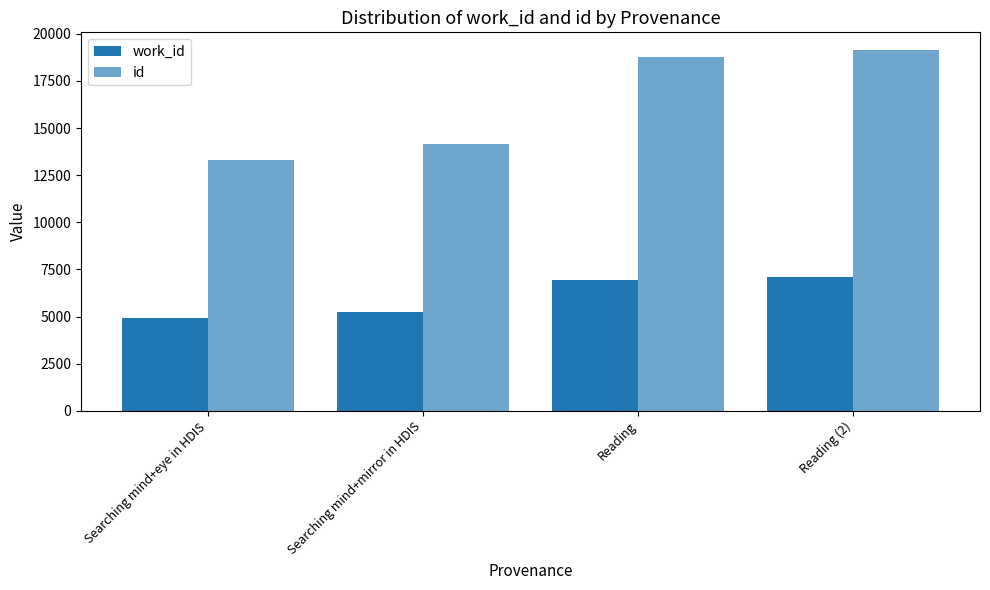

Where does the work_id series first go above 6964?

Reading (2)